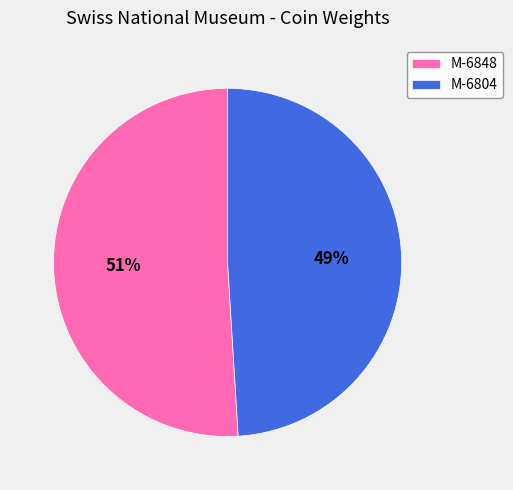

To the nearest percent, what percentage of the pie is M-6848?

51%